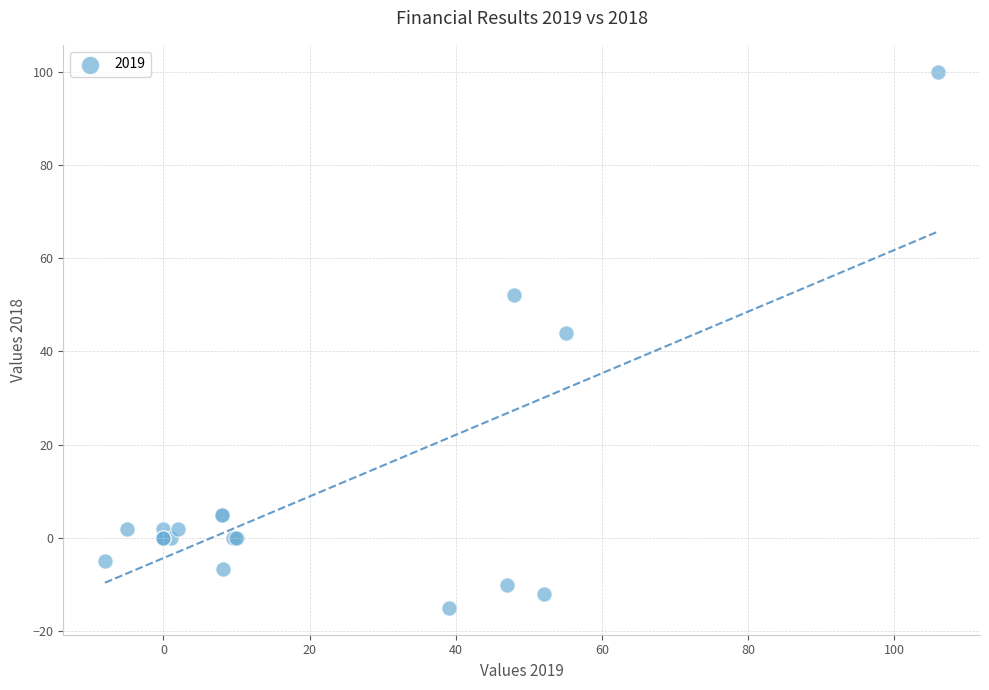

What Y value in the scatter plot is closest to 42?

44.0